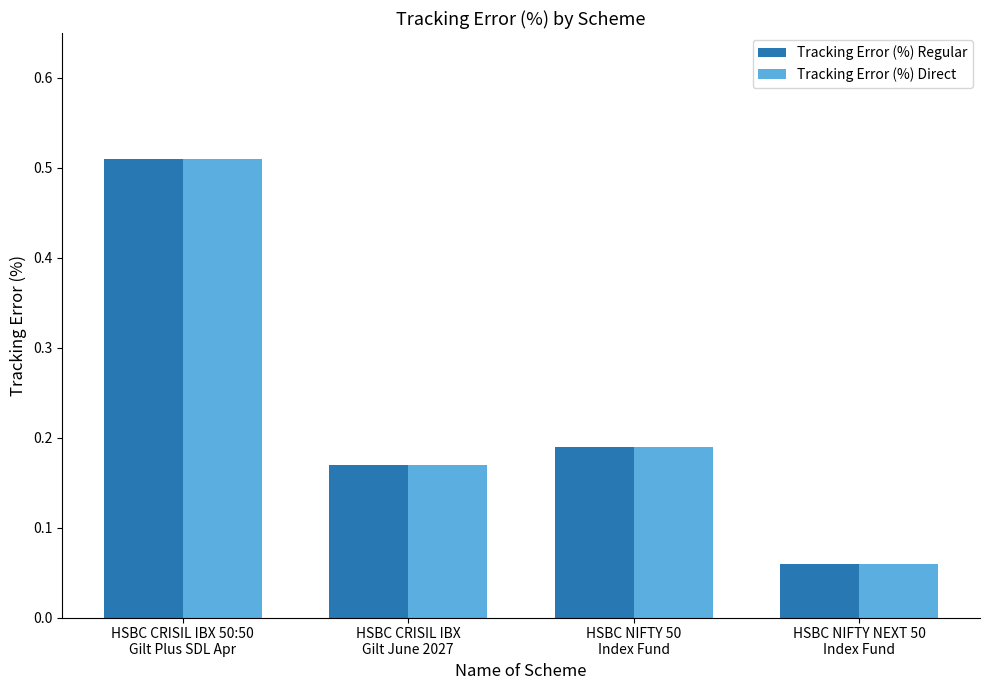

What are all the series names shown in the legend?

Tracking Error (%) Regular, Tracking Error (%) Direct